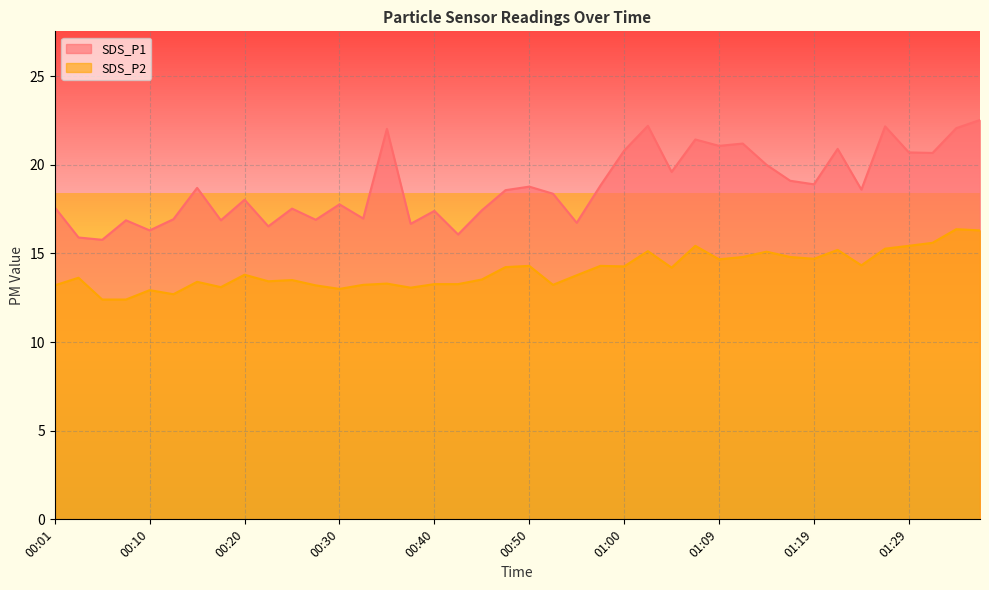

Rank the series by their maximum value, from lowest to highest.

SDS_P2, SDS_P1